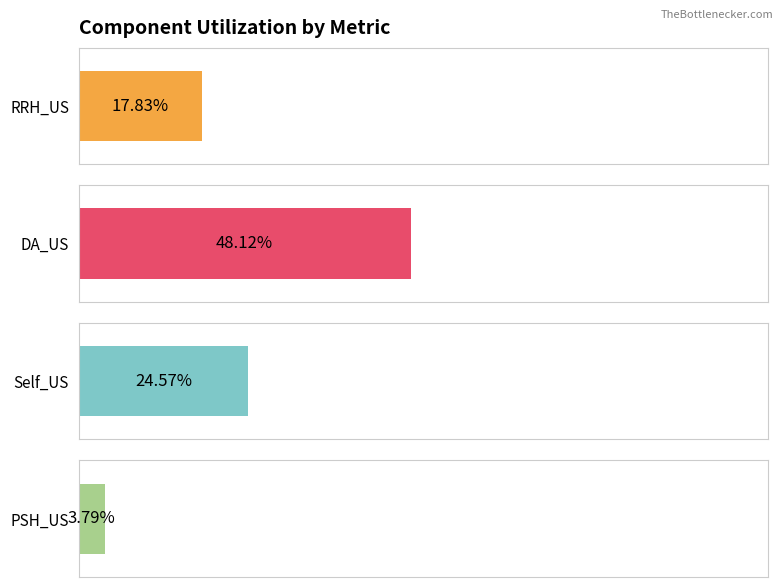

What are all the series names shown in the legend?

RRH_US, DA_US, Self_US, PSH_US